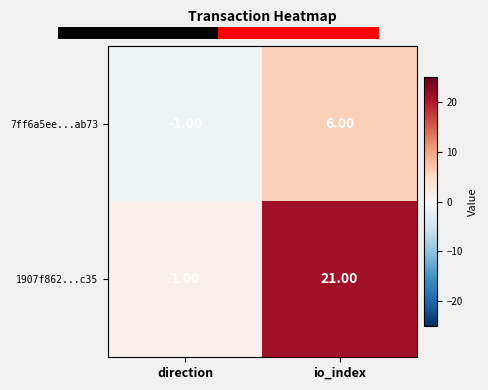

What is the total value across all series at io_index?

27